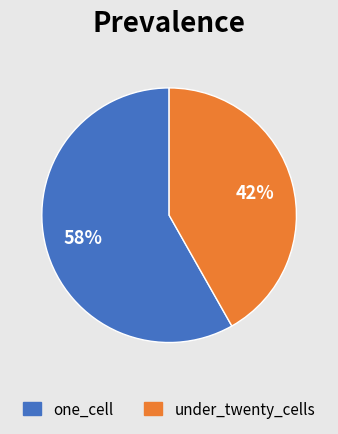

The under_twenty_cells slice represents 42% of the pie. True or false?

True